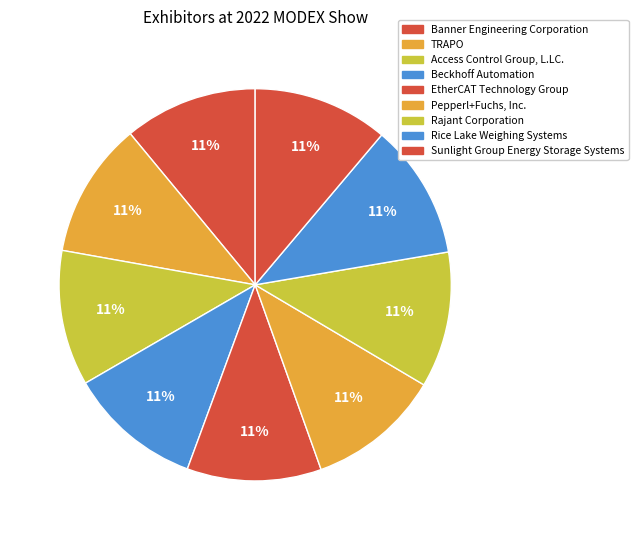

Count the number of slices in the pie.

9